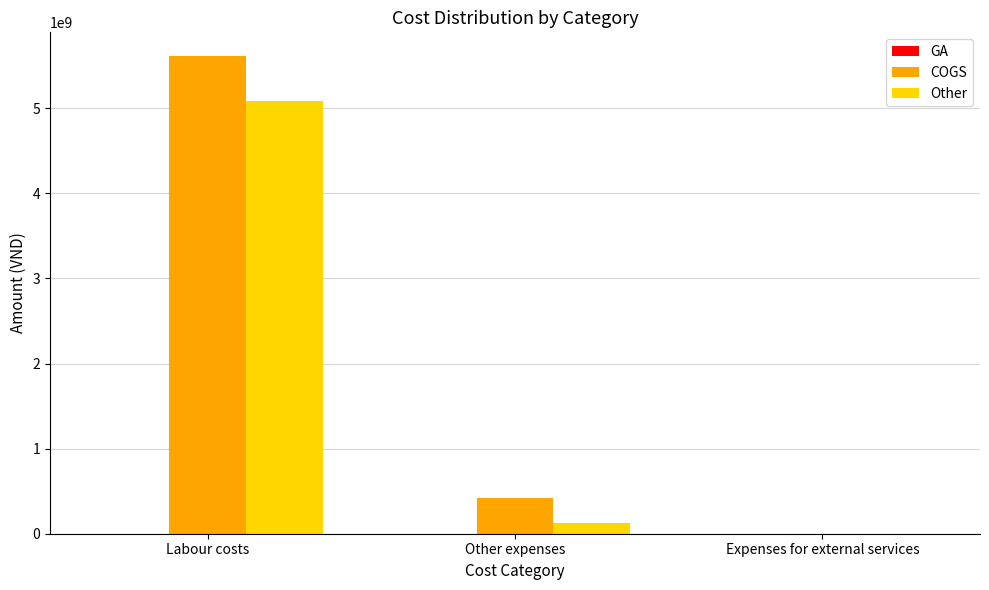

Where does the COGS series first go above 420090223?

Labour costs